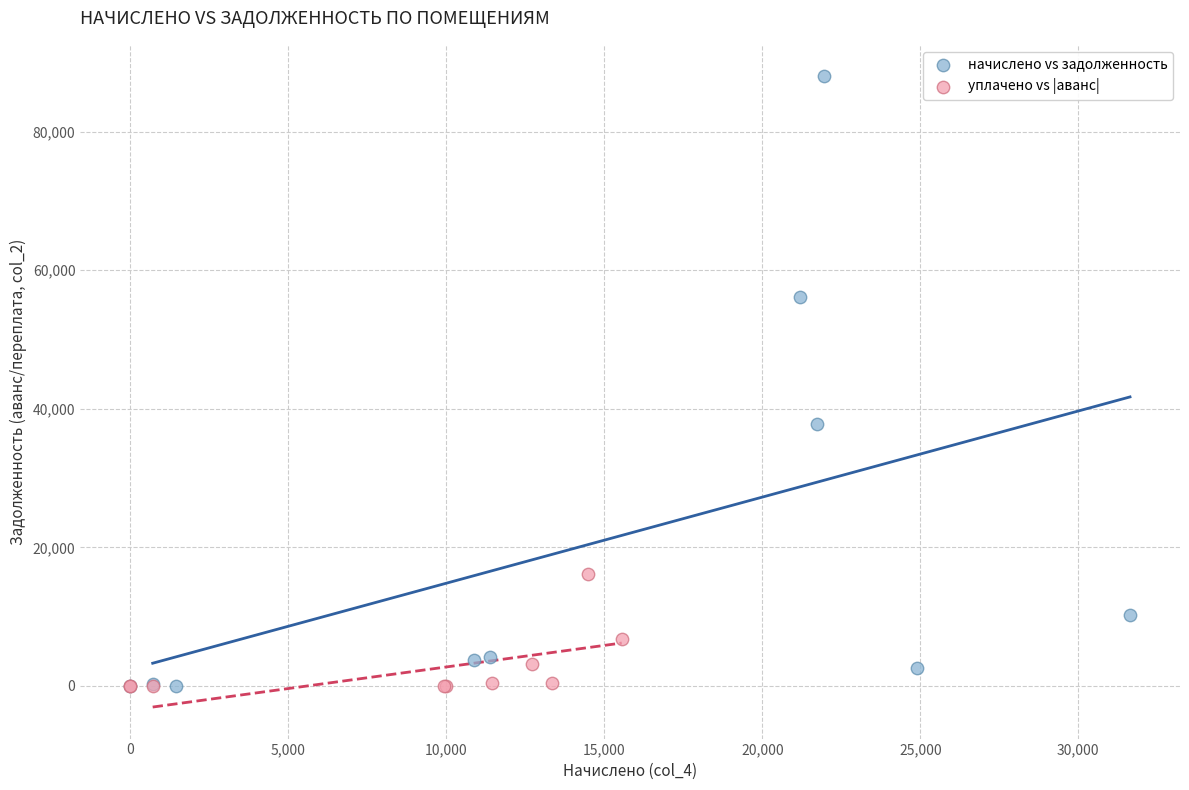

Which series has the widest spread of Y values?

начислено vs задолженность